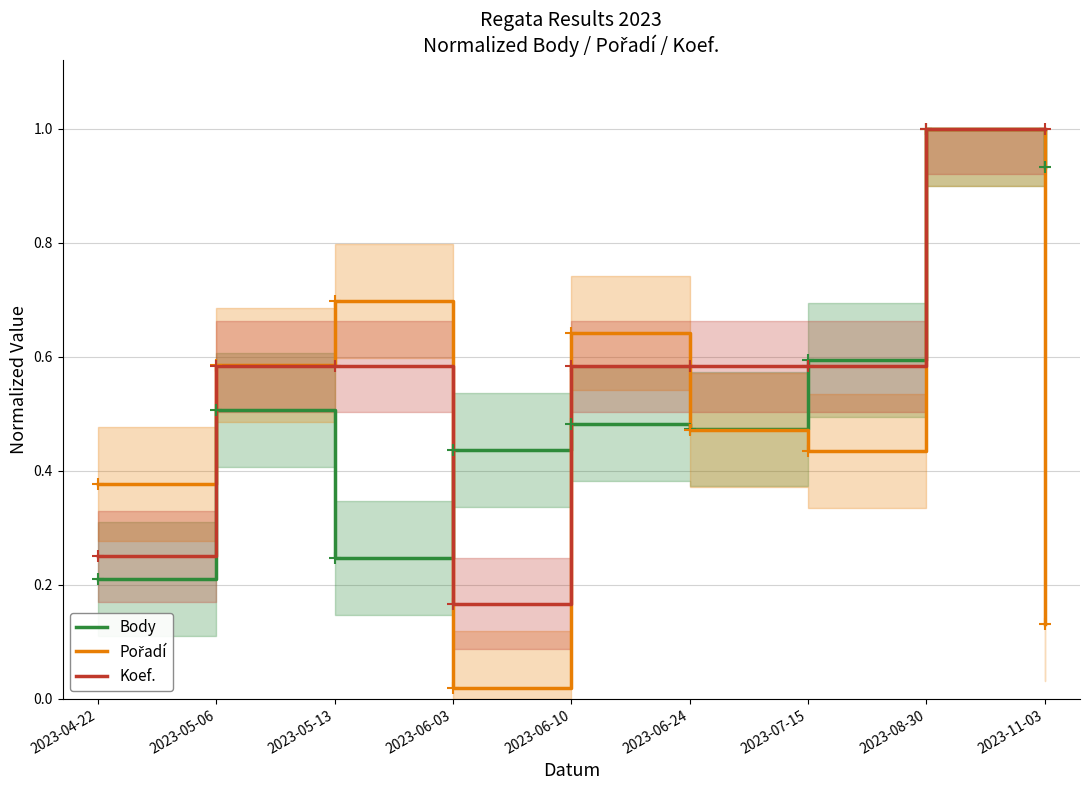

What is the difference between the Pořadí values at 2023-06-10 and 2023-07-15?

0.2